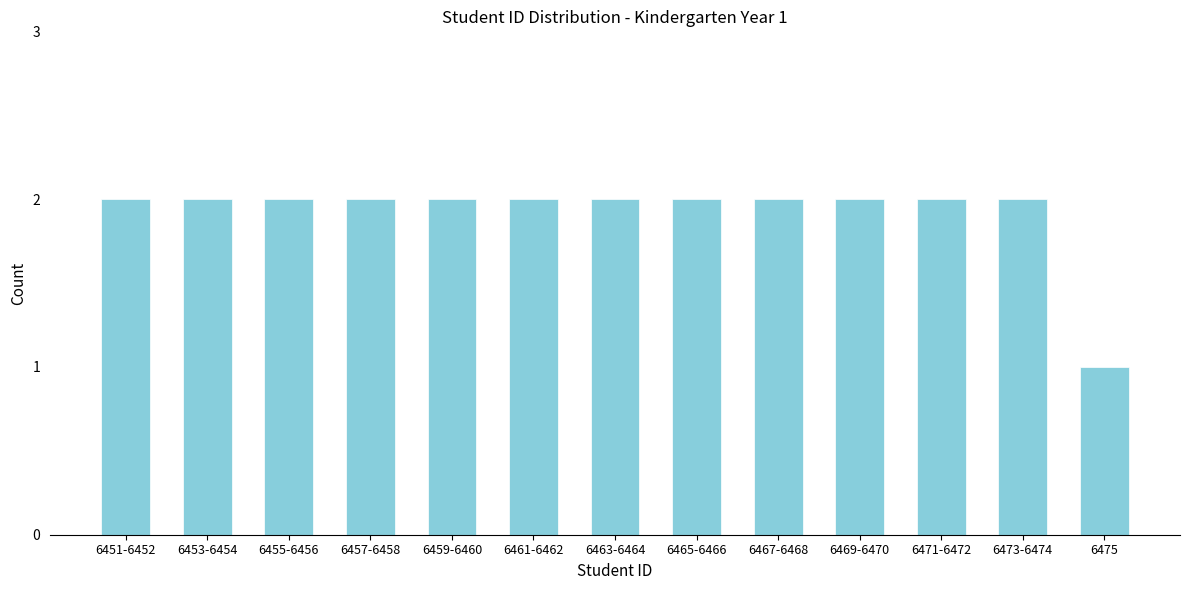

Reading left to right, extract all data points from this chart.

2	2	2	2	2	2	2	2	2	2	2	2	1